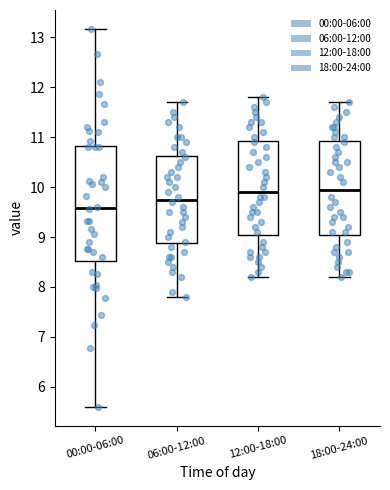

Where does the lower whisker of the box for 00:00-06:00 end on the y-axis? The values are not printed on the chart, so give them approximately, as read against the axis.

5.6